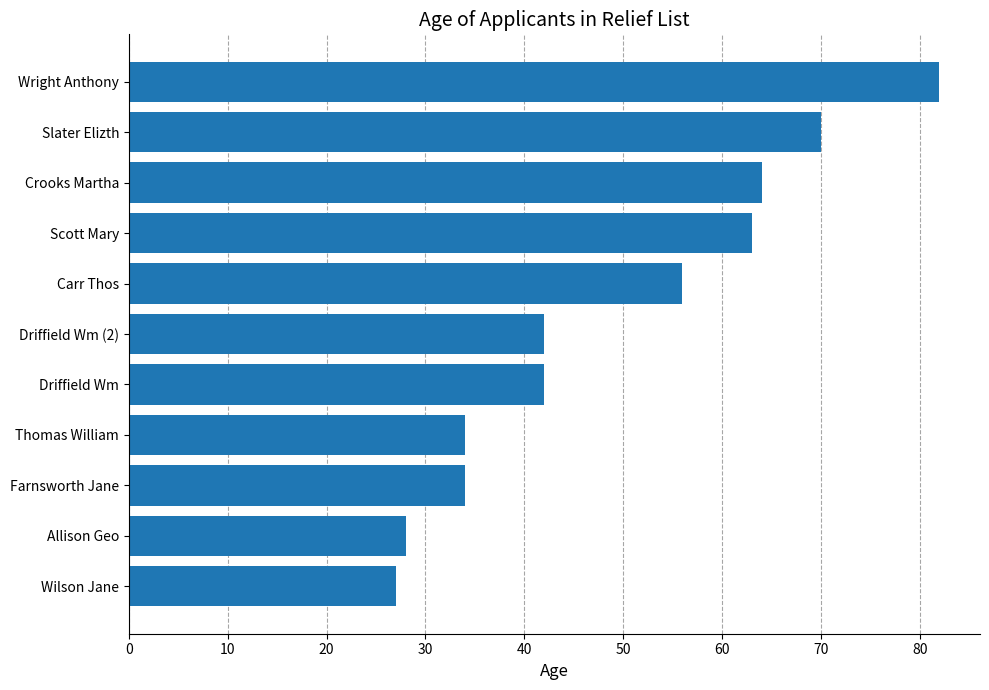

Count the number of categories in the chart.

11